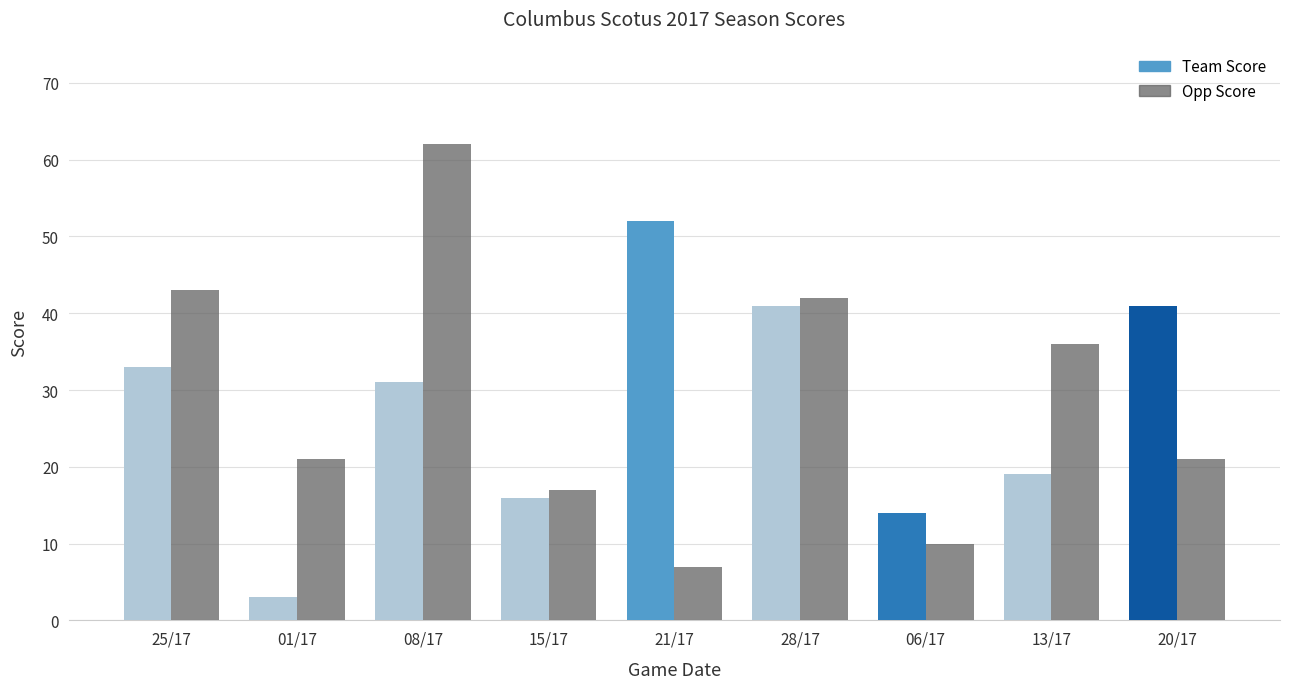

How many data points in Team Score are above 31?

4